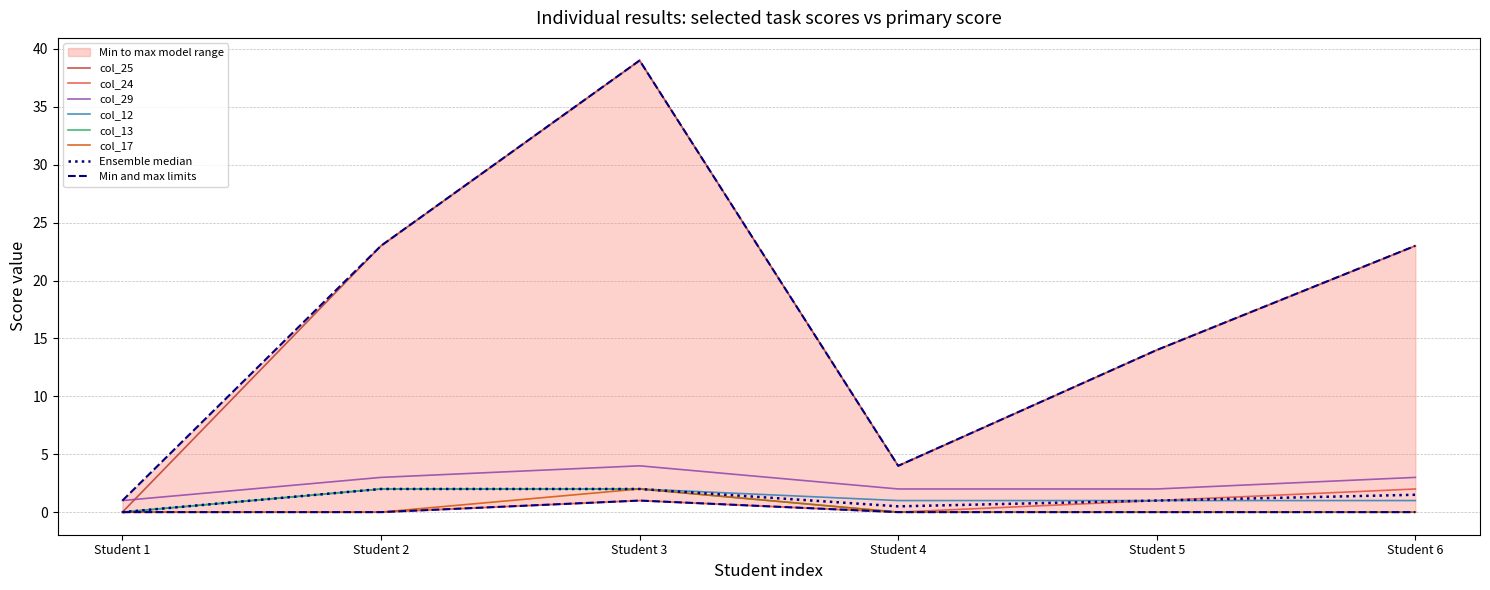

What is the maximum value for col_29?

4.0